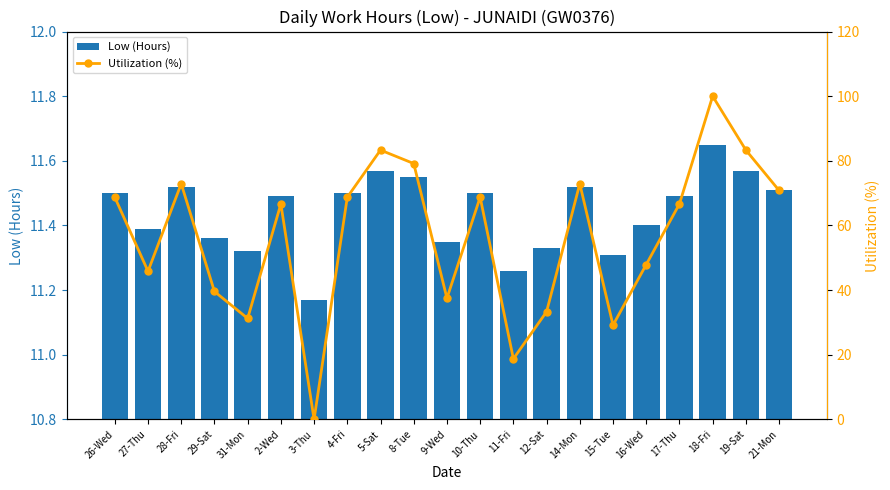

Which series has the largest total across all categories?

Utilization (%)